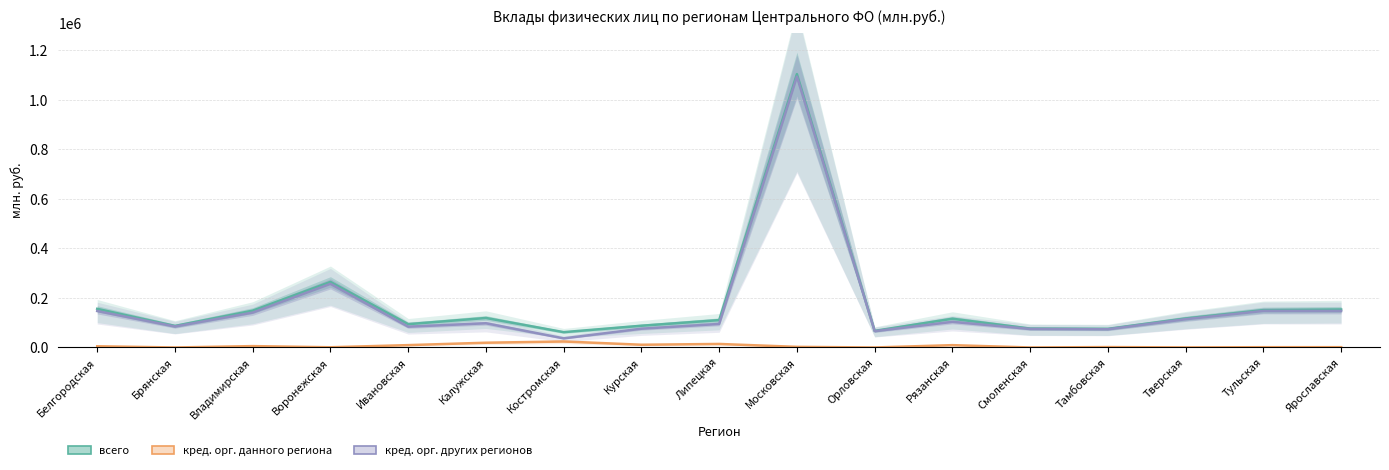

What value does the кред. орг. других регионов series have at Липецкая?

95059